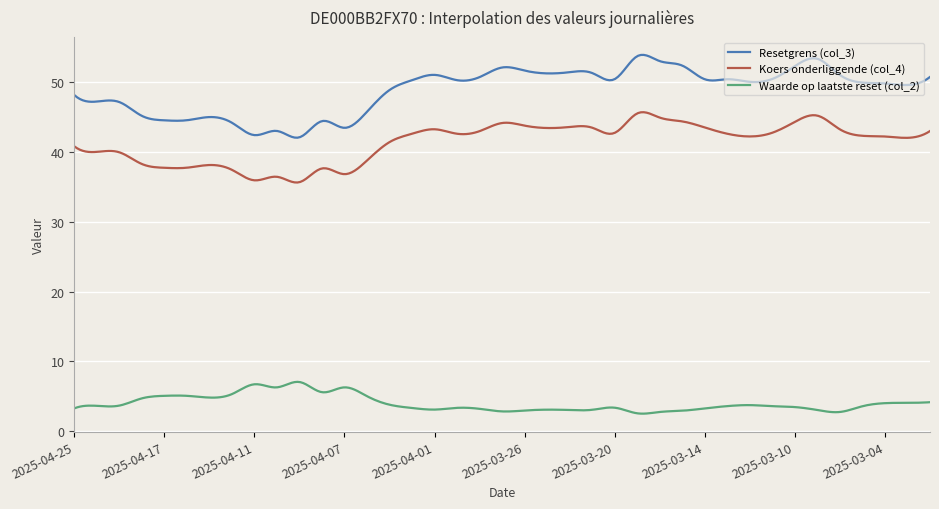

List the series in order of their overall mean, lowest first.

Waarde op laatste reset (col_2), Koers onderliggende (col_4), Resetgrens (col_3)